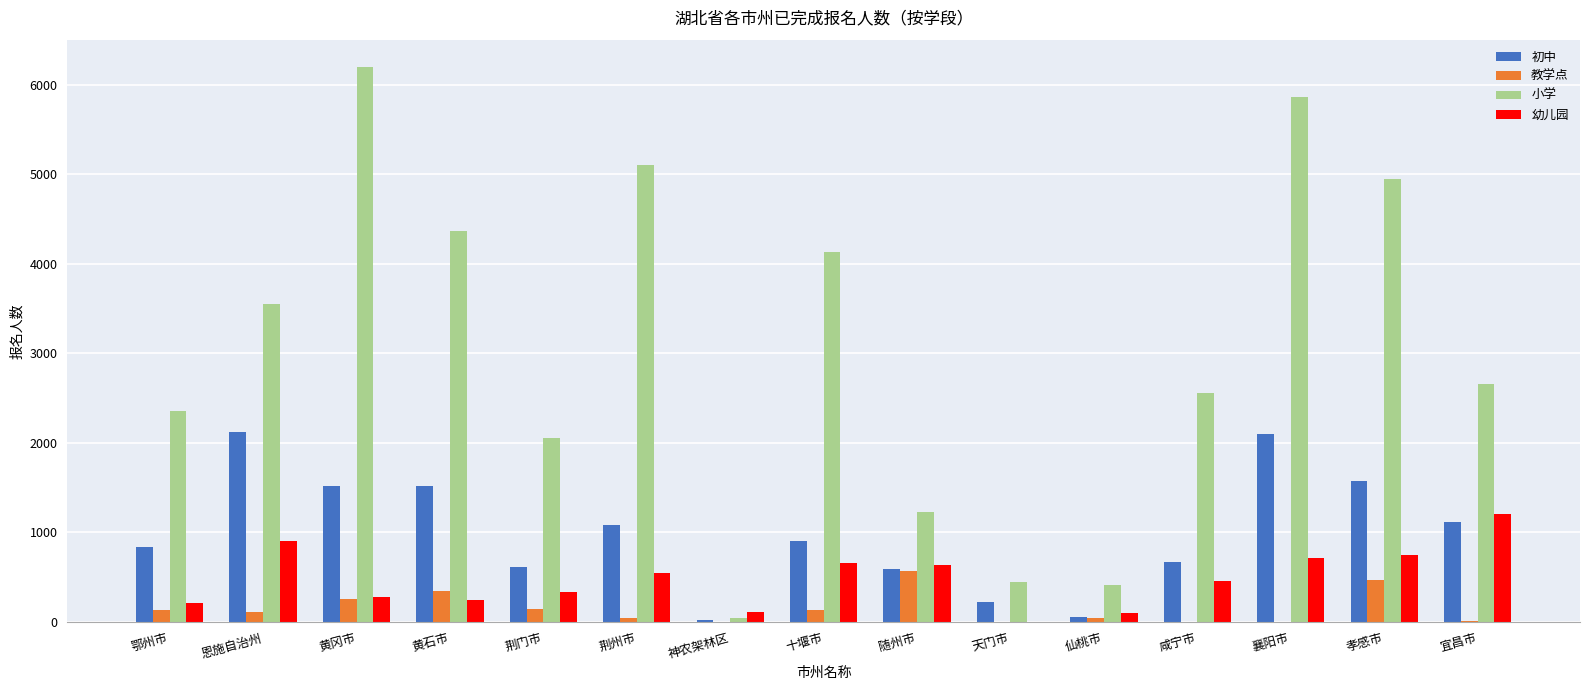

Is it true that 小学 equals 6192 at 黄冈市?

True